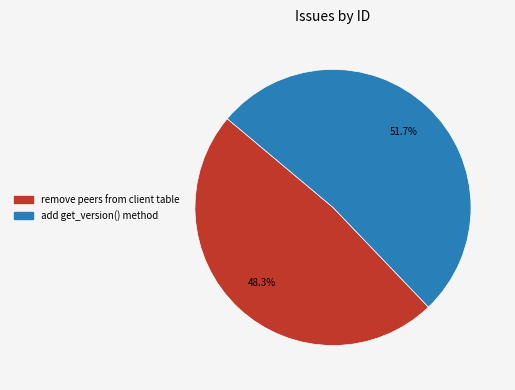

What percentage is NOT represented by add get_version() method?

48.3%